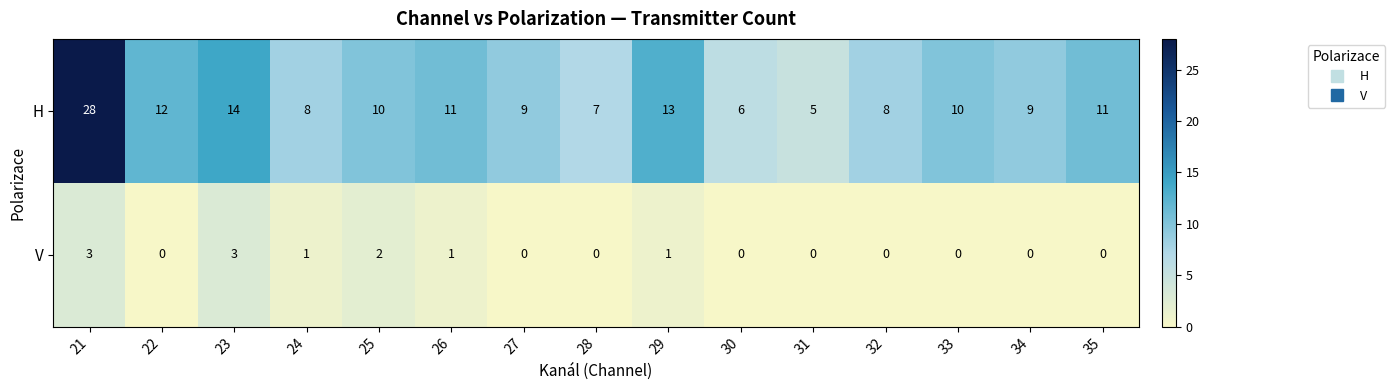

Where is H nearest to the value 16?

23